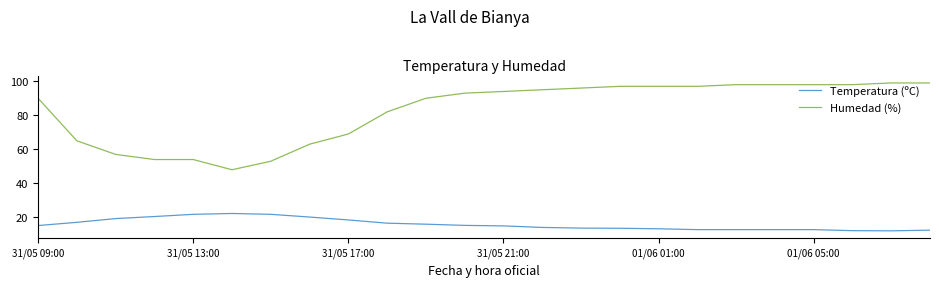

True or false: Temperatura (ºC) and Humedad (%) cross at least once.

False